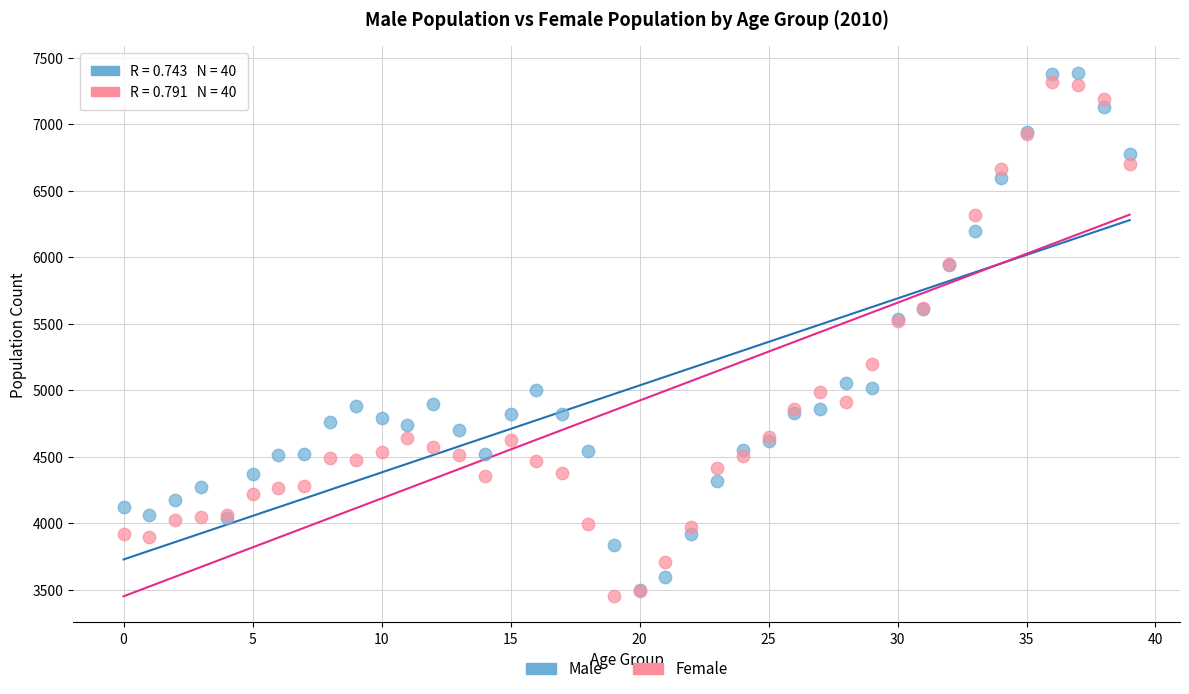

Which series reaches the maximum Y coordinate?

Male